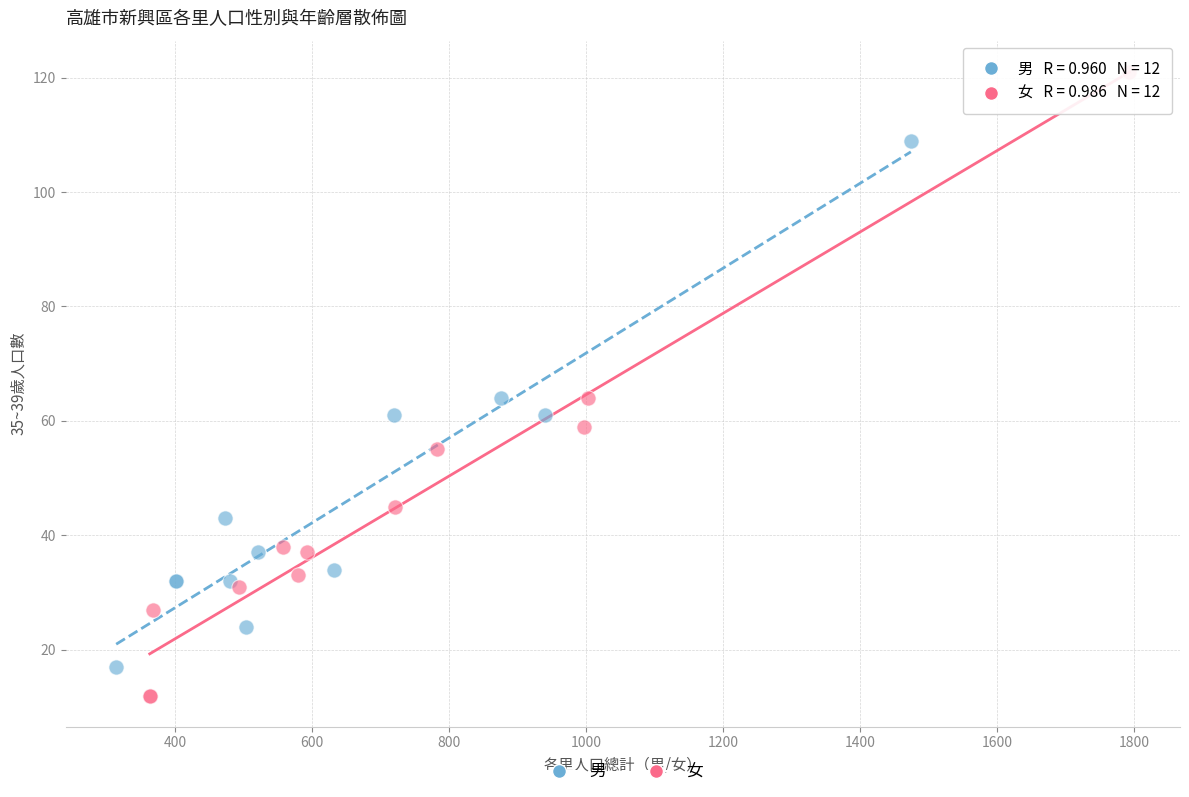

What are all the series names shown in the legend?

男, 女